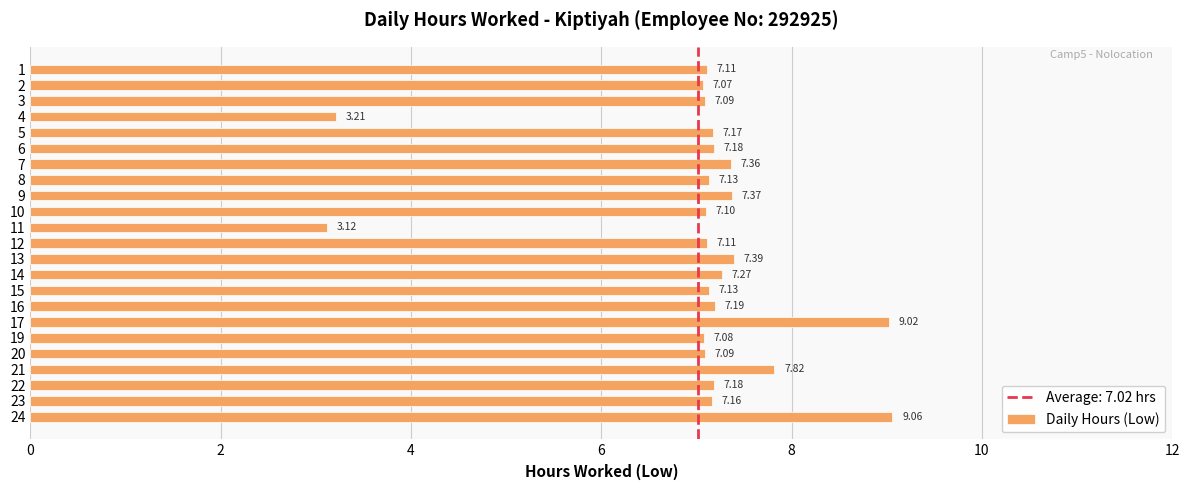

How many series are shown in this chart?

1